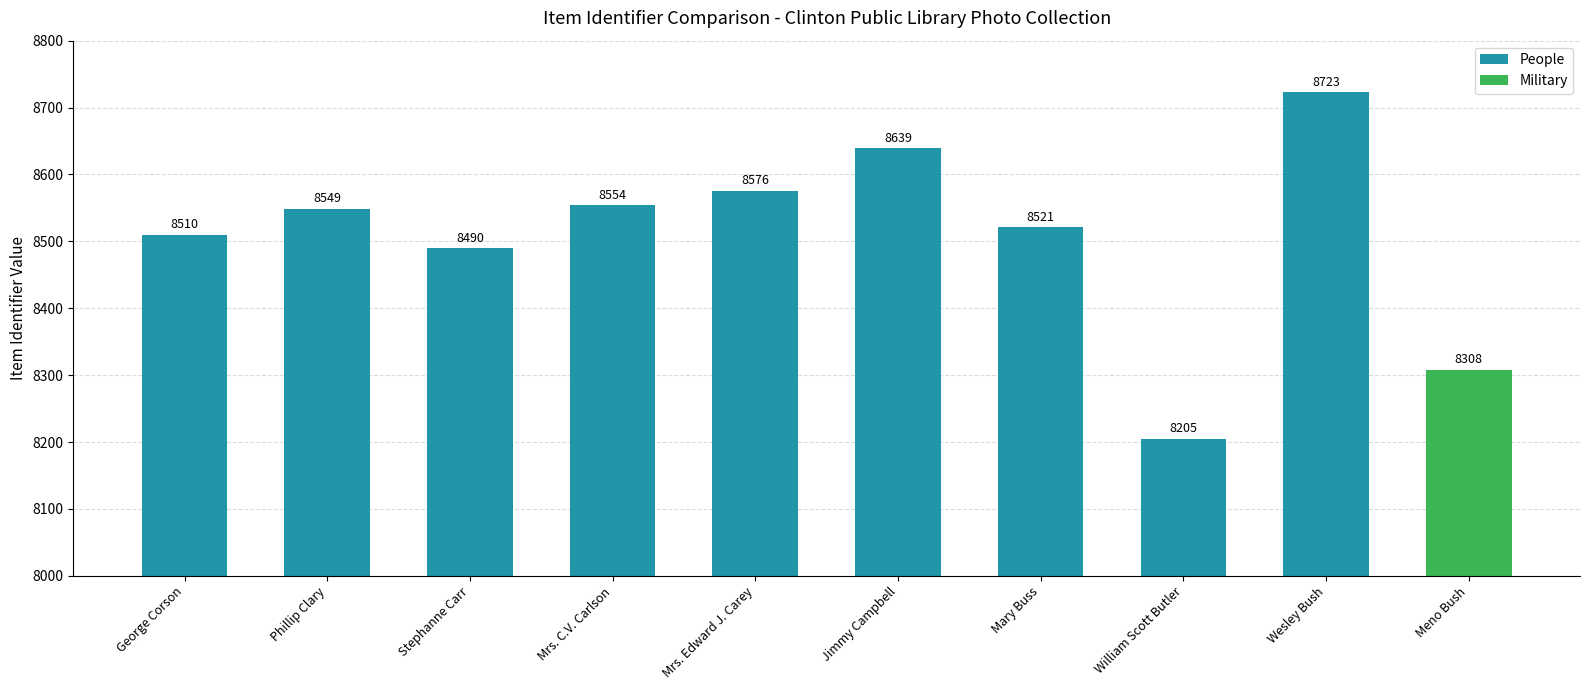

What is the label of the 2nd bar from the right?

Wesley Bush